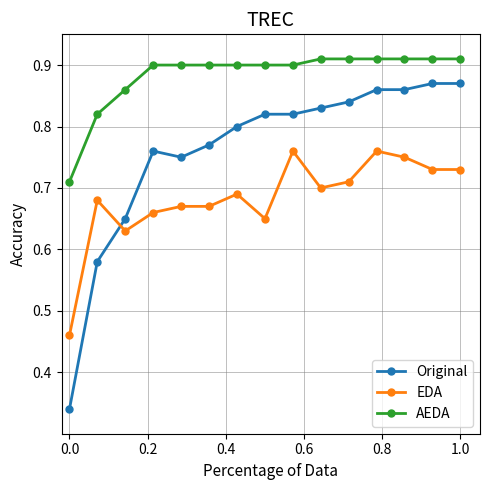

Which series has the largest total across all categories?

AEDA